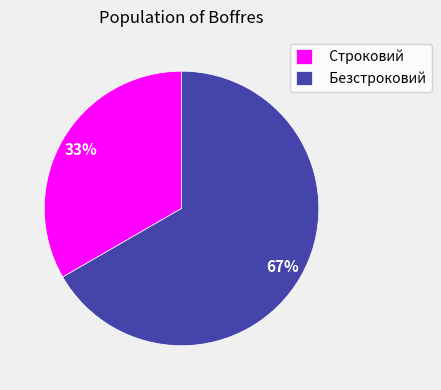

Rank the categories by value from highest to lowest.

Безстроковий, Строковий